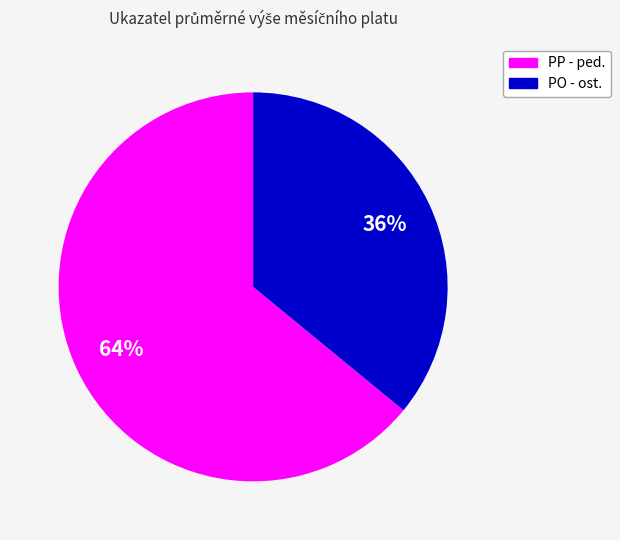

Is it true that PP - ped. is 64% of the pie?

True